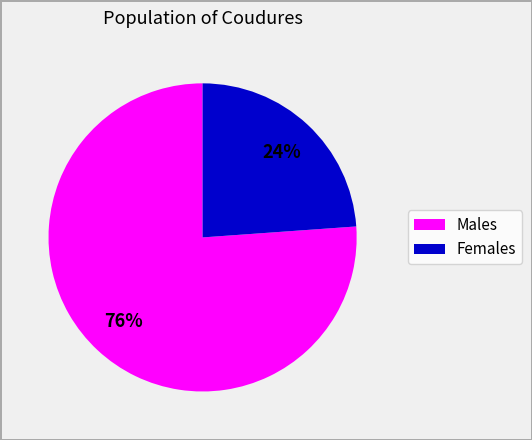

To the nearest percent, what is the average slice percentage?

50%